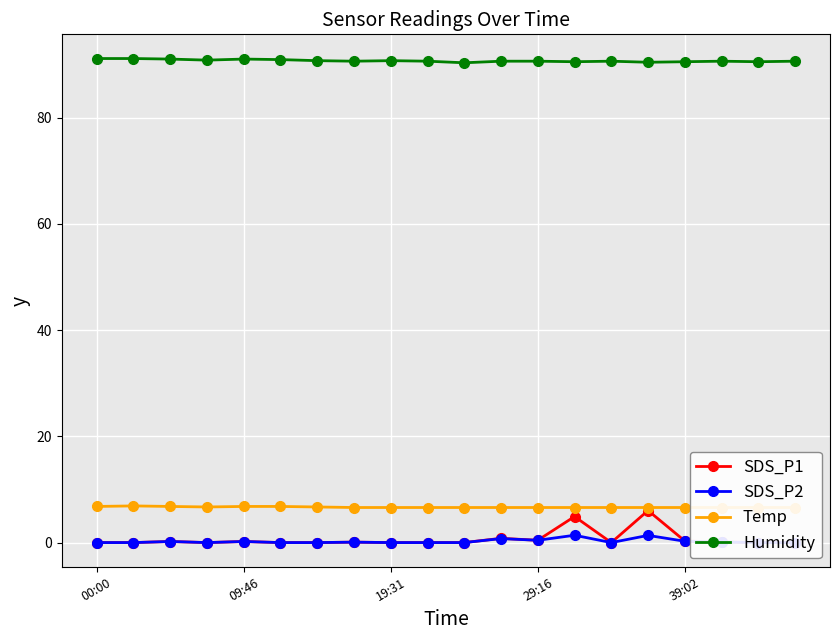

At which category does the chart reach its peak across all series?

00:00